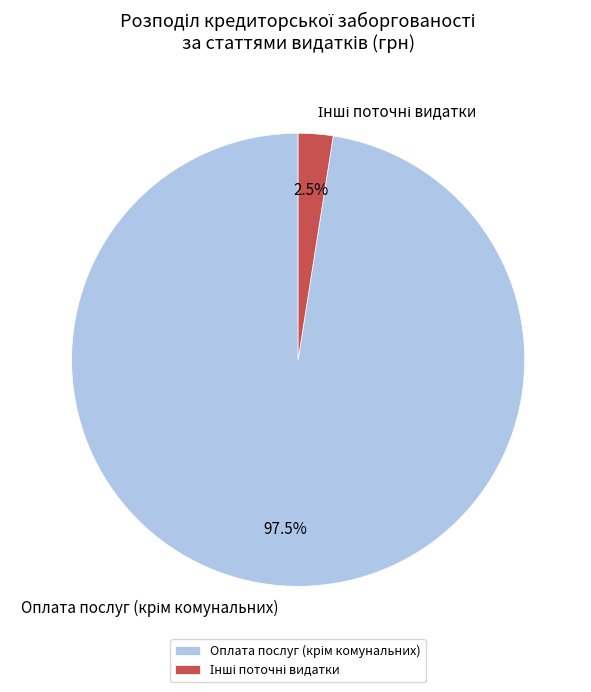

How many segments does this pie chart have?

2